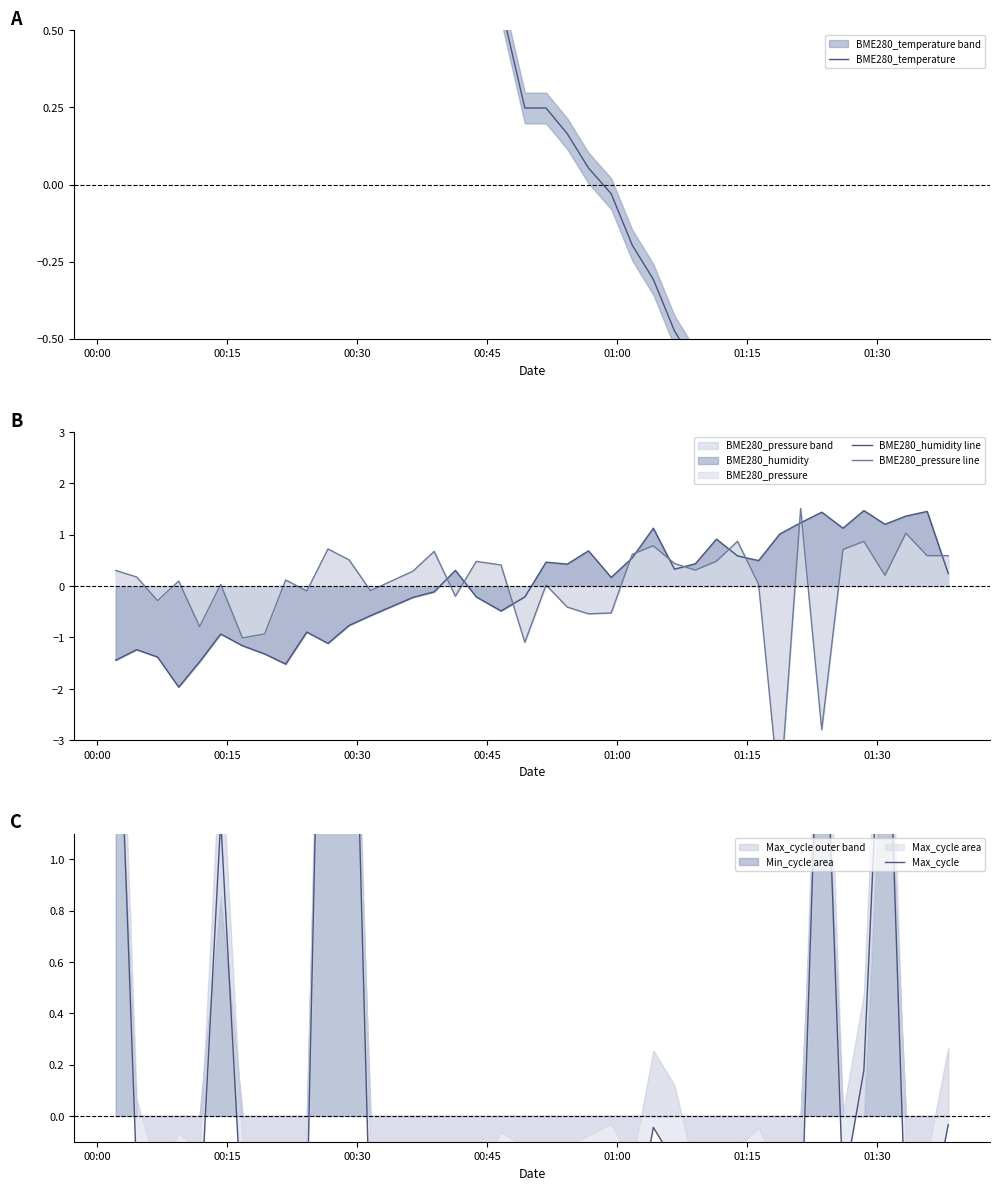

What are all the series names shown in the legend?

BME280_temperature, BME280_humidity line, BME280_pressure line, Max_cycle